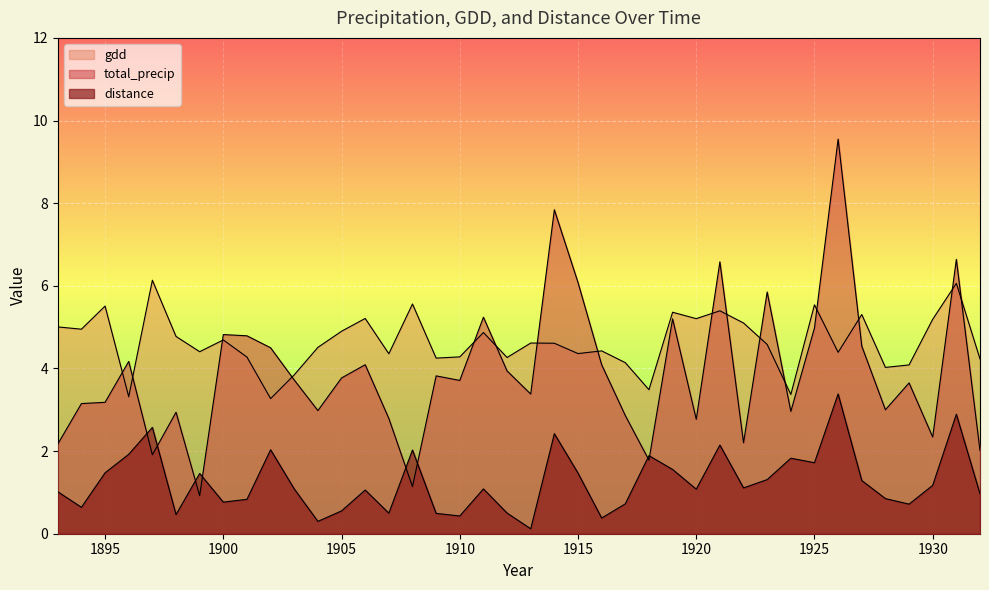

Where is total_precip nearest to the value 5?

1925